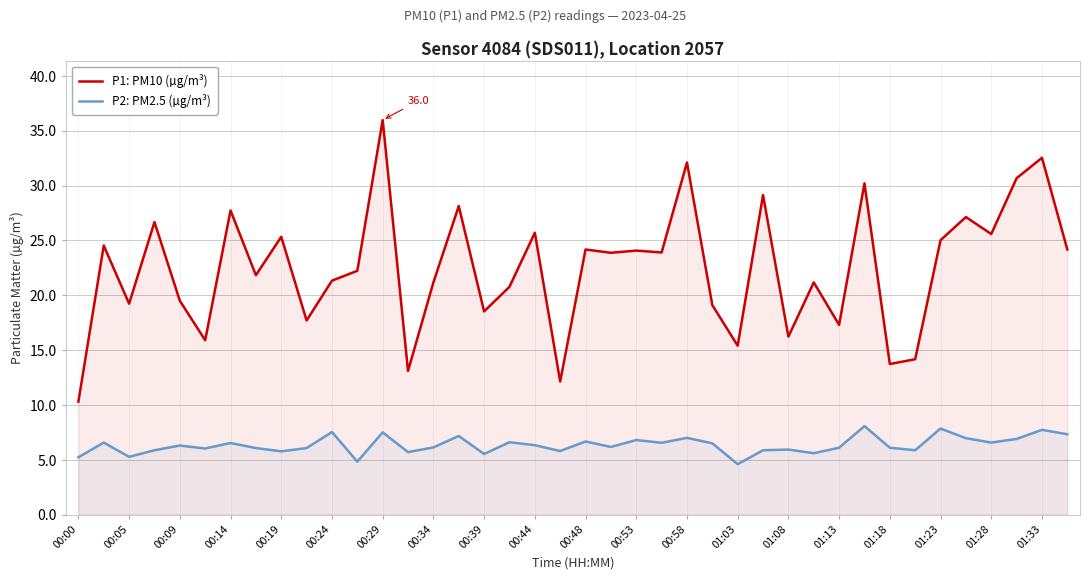

What value does the P1: PM10 (µg/m³) series have at 31?

30.2